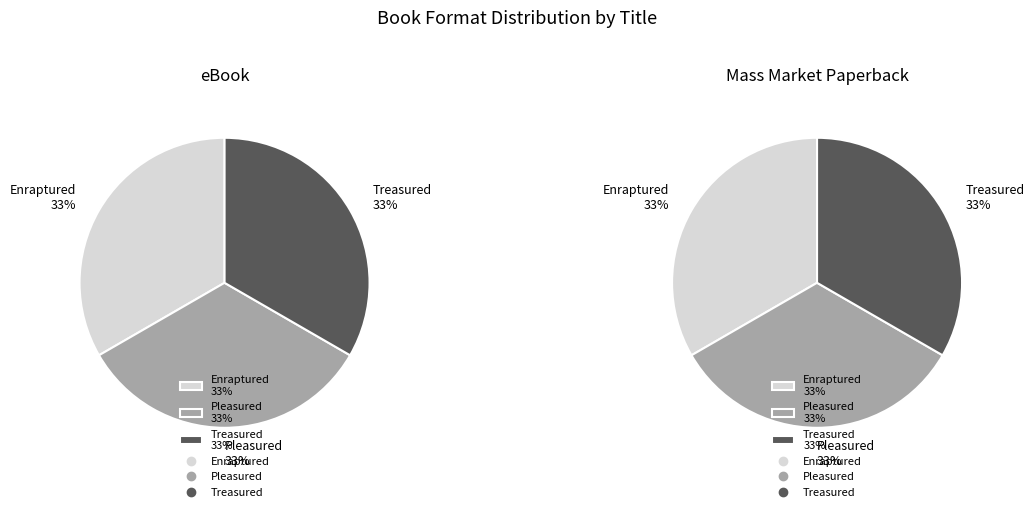

To the nearest percent, what percentage of the pie is Enraptured?

33%